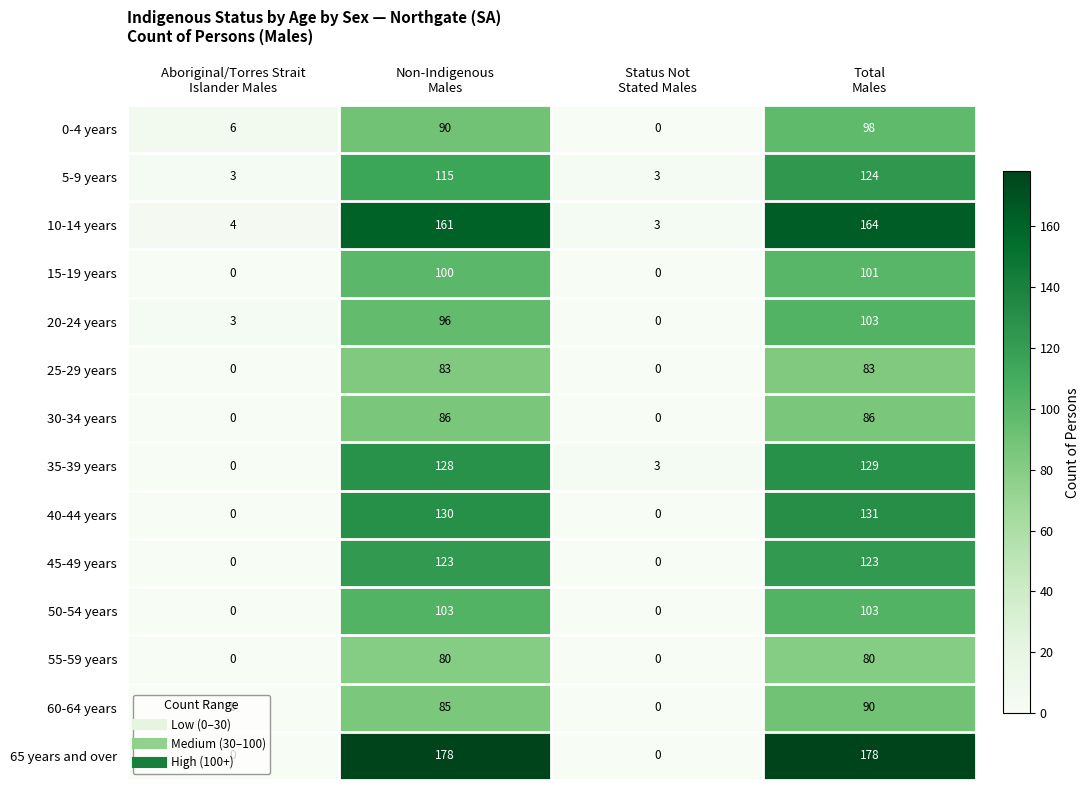

What is the difference between the maximum and second lowest values in the 20-24 years series?

100